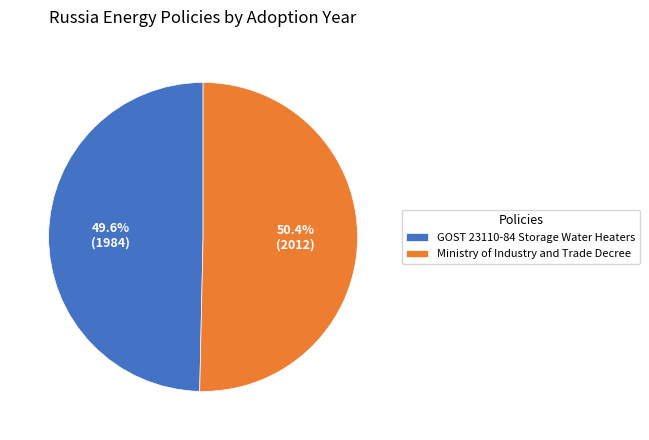

How many slices are in this pie chart?

2